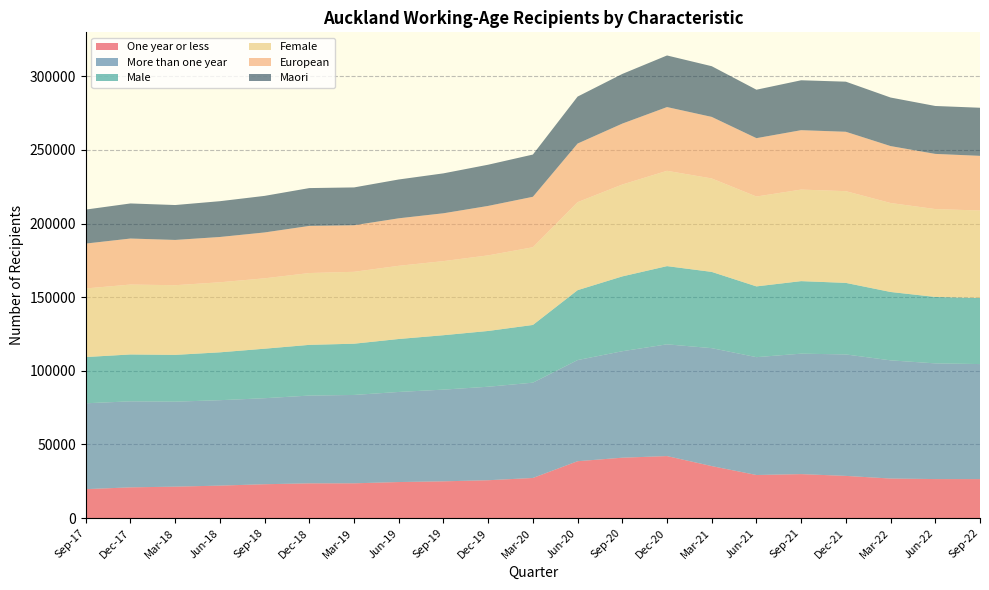

Reading left to right, list all the values displayed in this chart.

One year or less: 19662	20883	21357	22056	23004	23601	23622	24483	24969	25713	27255	38625	41016	42111	35313	29262	29868	28656	26862	26505	26481
More than one year: 58293	58395	57696	57993	58395	59586	59985	61161	62262	63474	64695	68661	72282	75861	80070	80007	81774	82458	80232	78543	78093
Male: 31389	31815	31761	32493	33609	34425	34791	35955	36933	37860	39177	47454	50790	53091	51762	48033	49236	48570	46419	45090	44835
Female: 46566	47463	47295	47556	47790	48759	48813	49689	50298	51321	52755	59751	62382	64713	63441	61014	62157	62268	60402	59667	59412
European: 30474	31242	30738	30753	31134	31998	31605	32247	32490	33579	34257	39786	41355	43275	41787	39624	40326	40326	38652	37452	37113
Maori: 23070	23817	23691	24294	24825	25680	25680	26352	27096	27969	28674	31881	33711	35028	34416	32889	33876	34005	32952	32529	32649